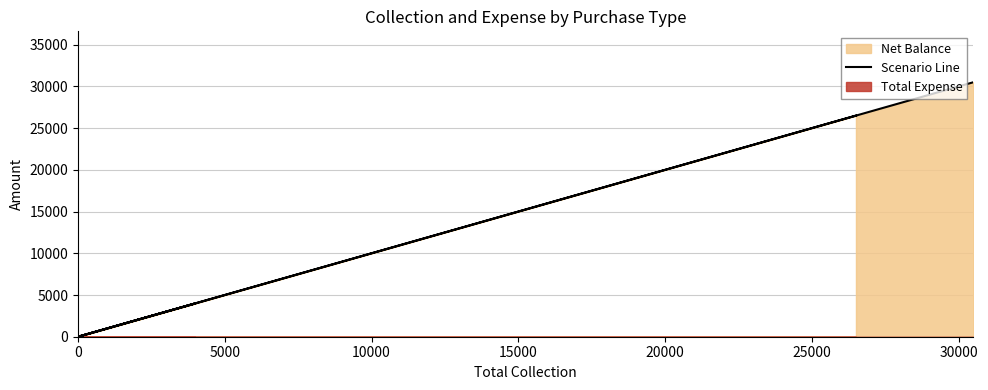

What is the maximum value shown in the chart?

30500